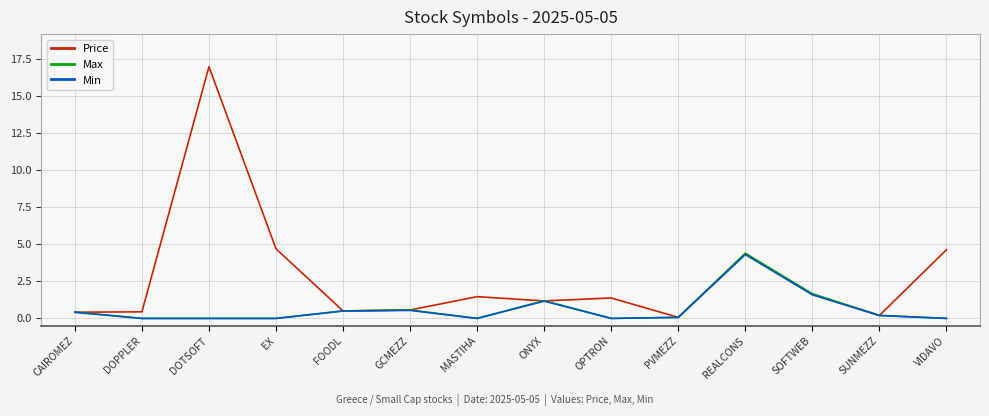

What is the approximate value of Max at CAIROMEZ?

0.4